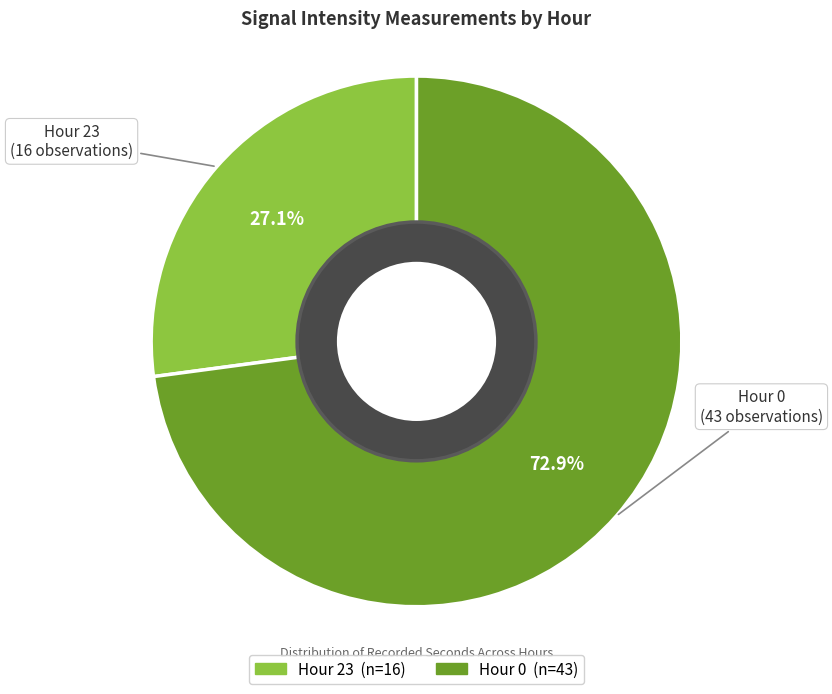

Which slice is the largest?

Hour 0